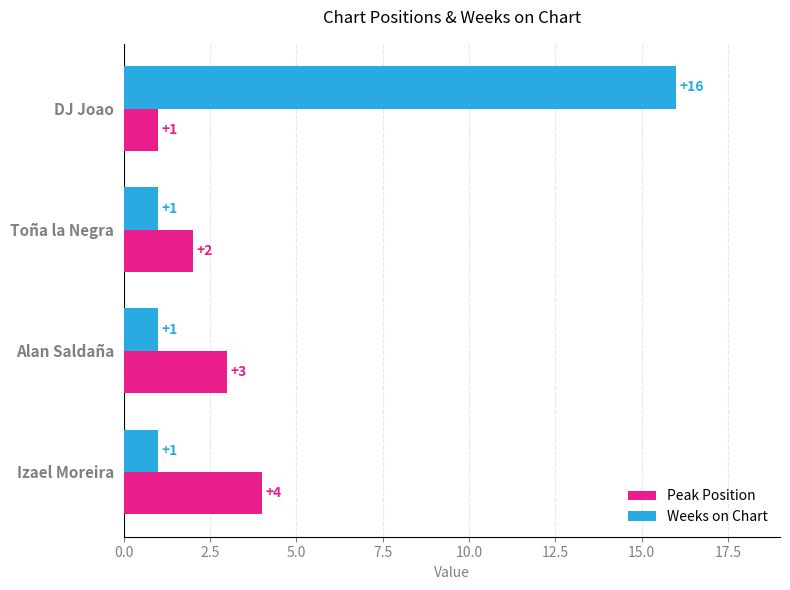

Rank the series at DJ Joao from highest to lowest value.

Weeks on Chart, Peak Position